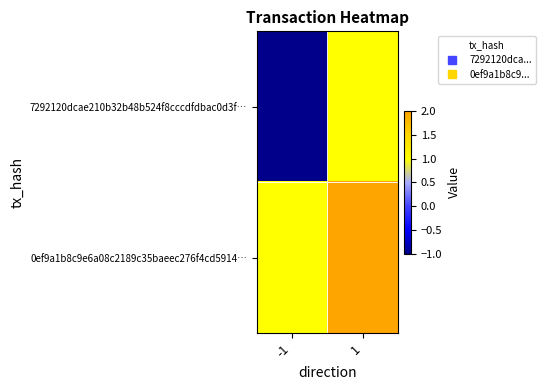

List the series in order of their overall mean, highest first.

0ef9a1b8c9e6a08c2189c35baeec276f4cd5914…, 7292120dcae210b32b48b524f8cccdfdbac0d3f…